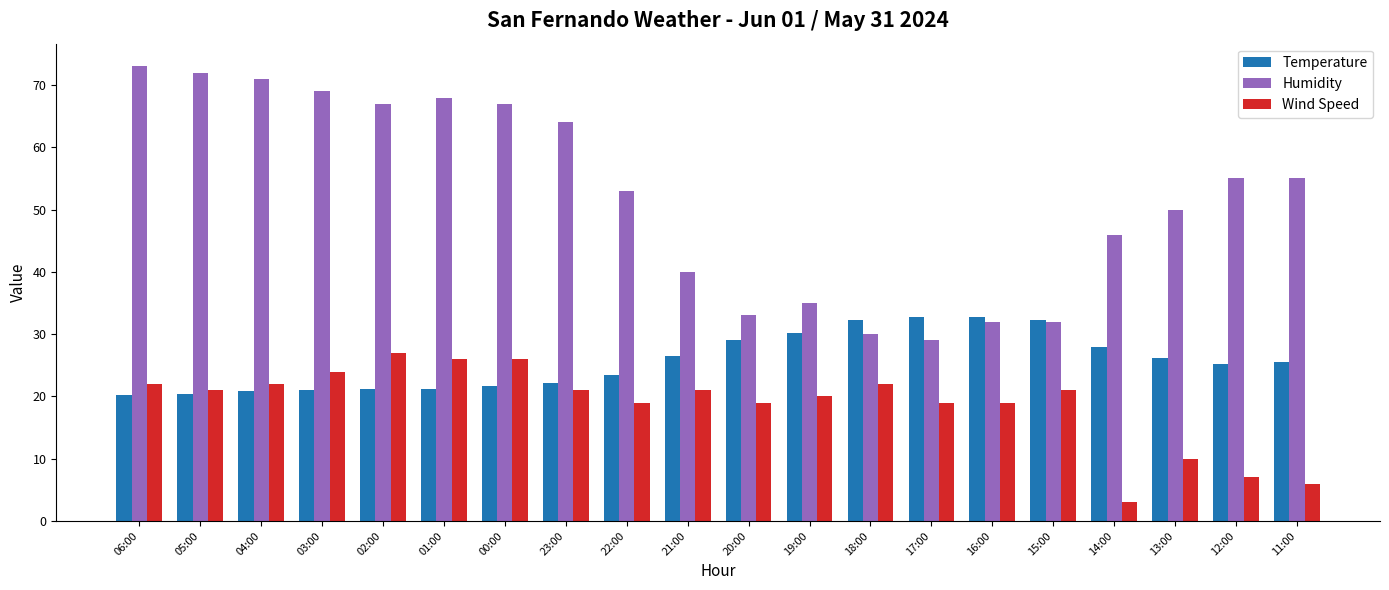

What is the total value across all series at 18:00?

84.2